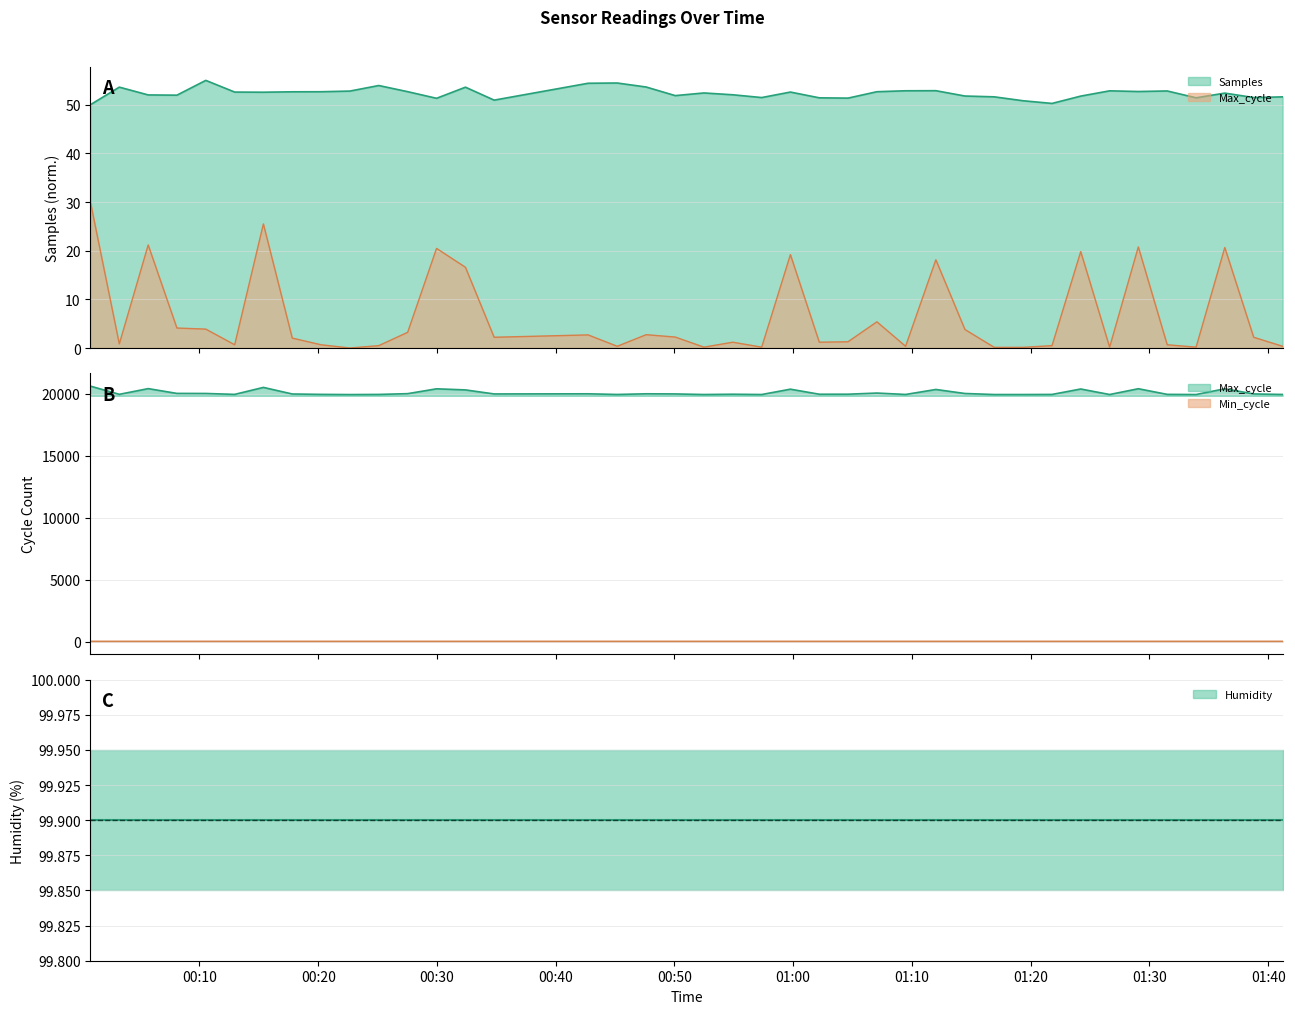

Which series has the largest range (max minus min)?

Max_cycle